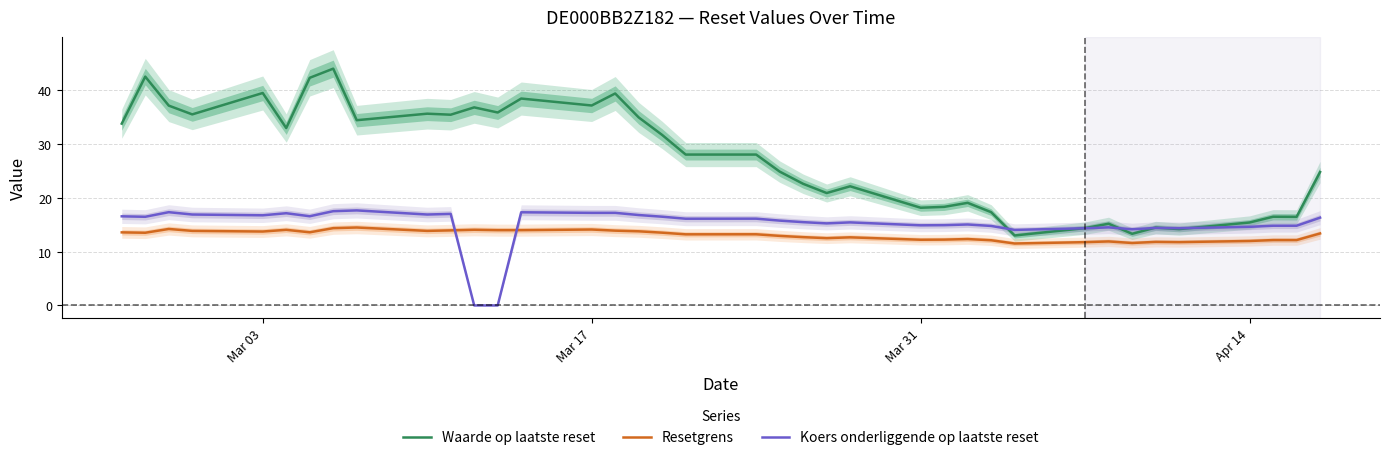

How many lines are shown in the chart?

3